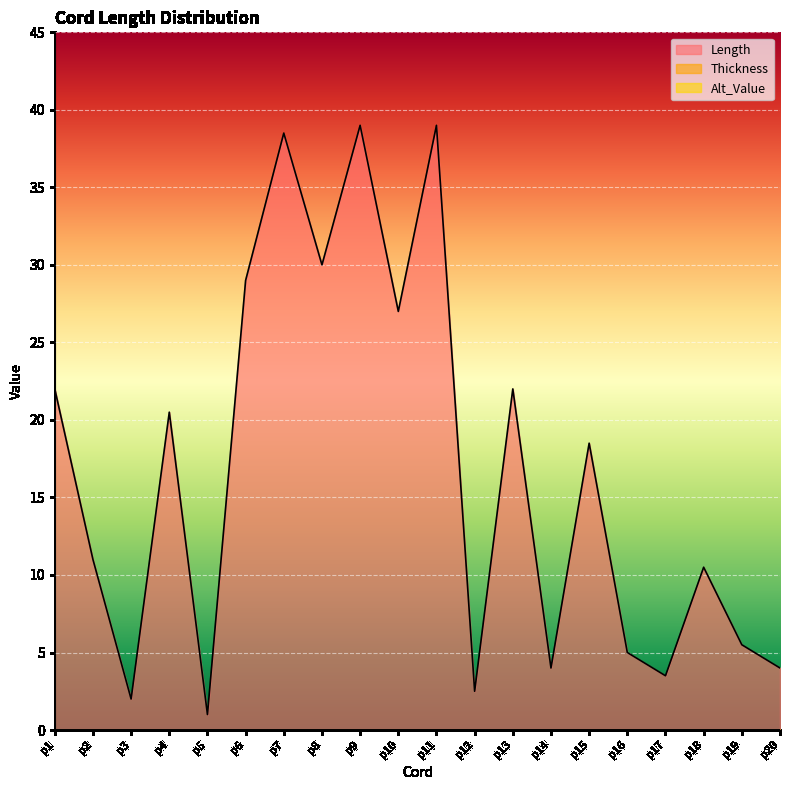

What is the difference between the maximum and minimum values in the Length series?

38.0